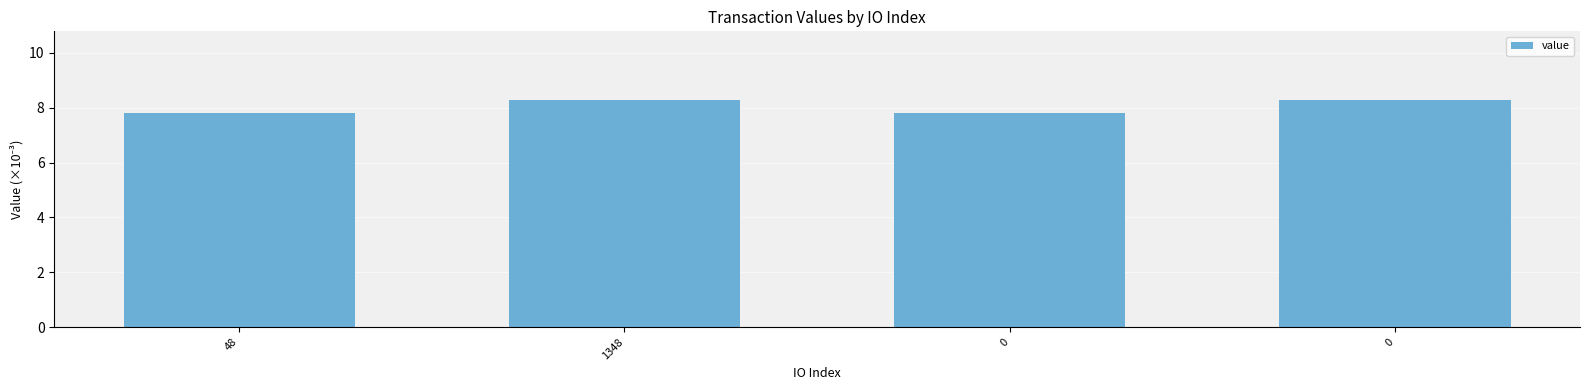

Count the values in the range 7 to 8.

2